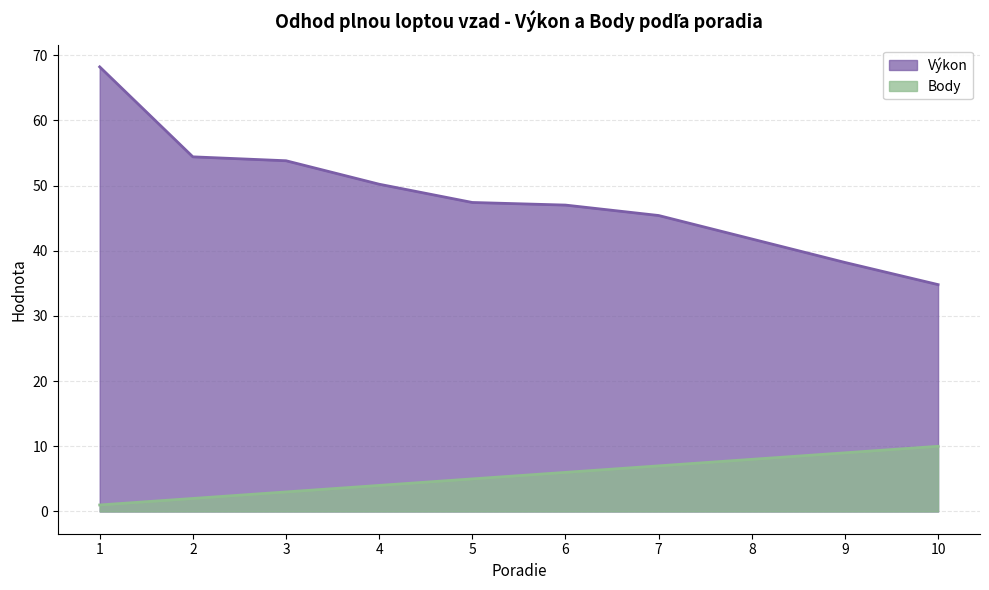

Rank the series at 7 from lowest to highest value.

Body, Výkon